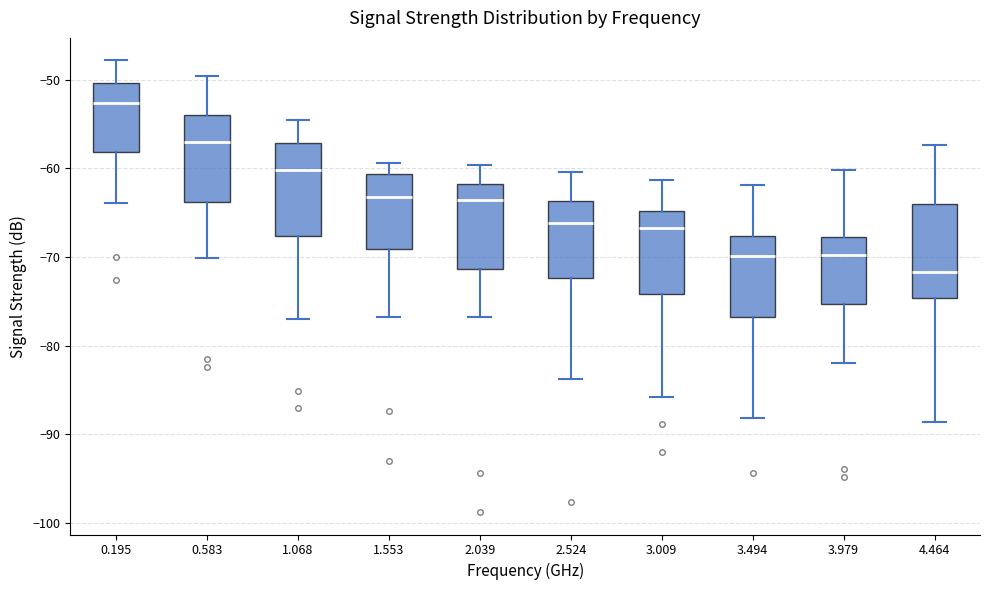

Which box has the lowest median line?

4.464